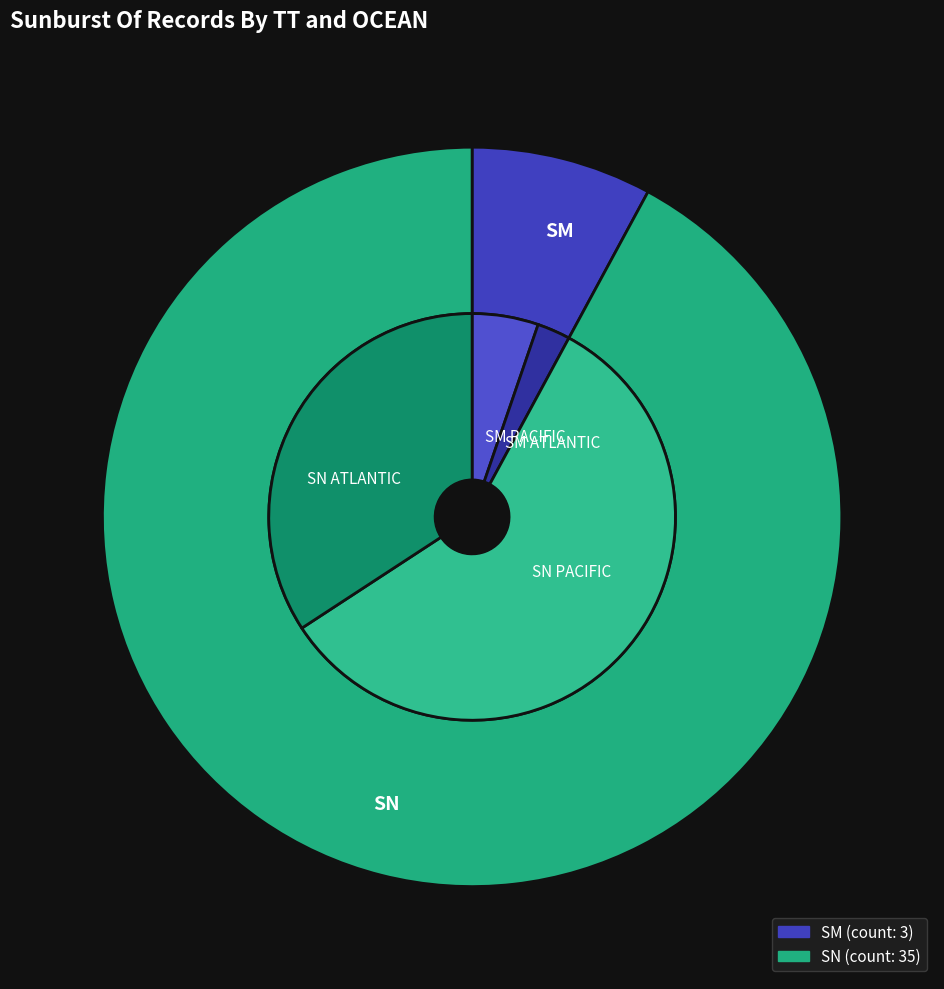

The SN slice represents 85% of the pie. True or false?

False